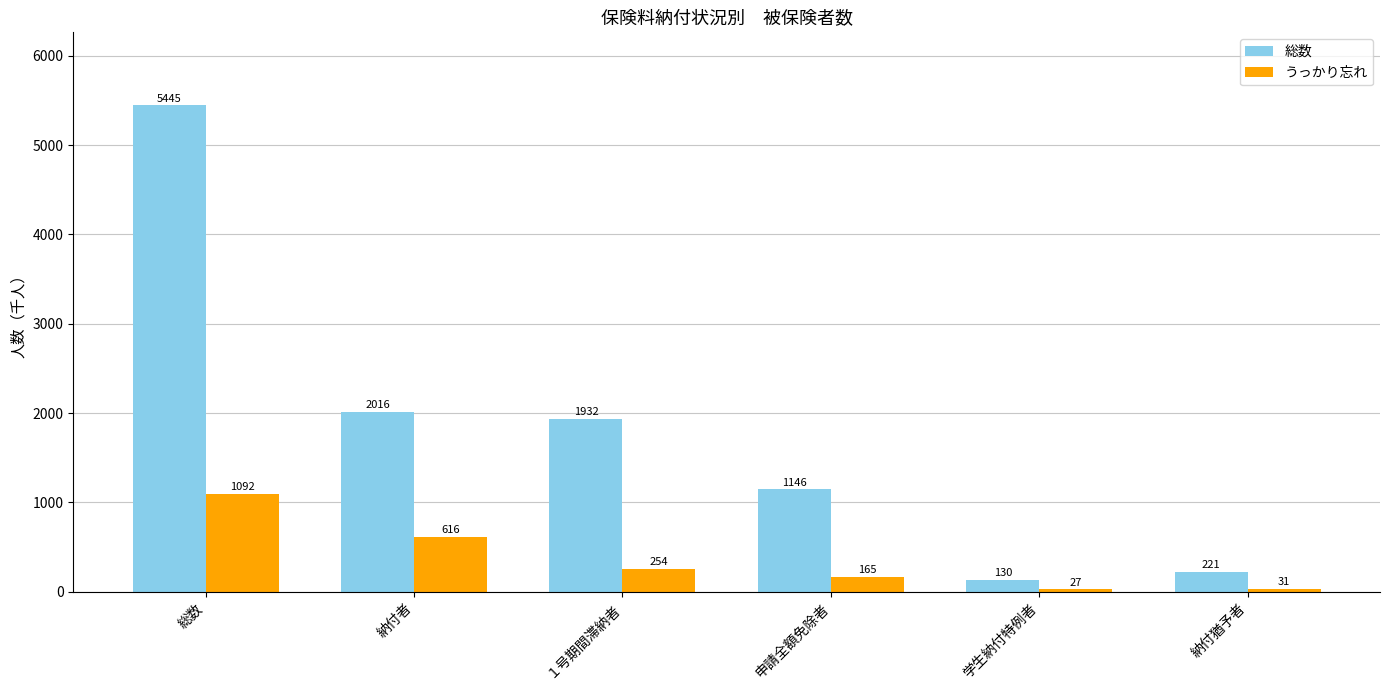

Count the number of categories in the chart.

6